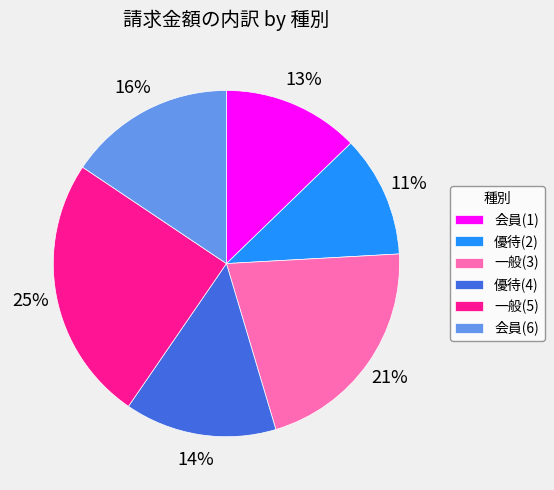

How many slices are in this pie chart?

6